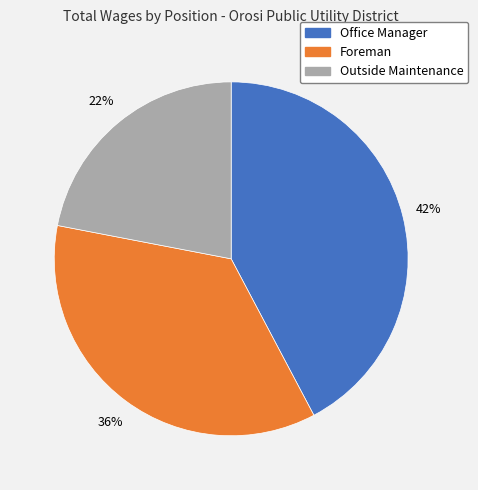

True or false: Outside Maintenance accounts for 36% of the total.

False